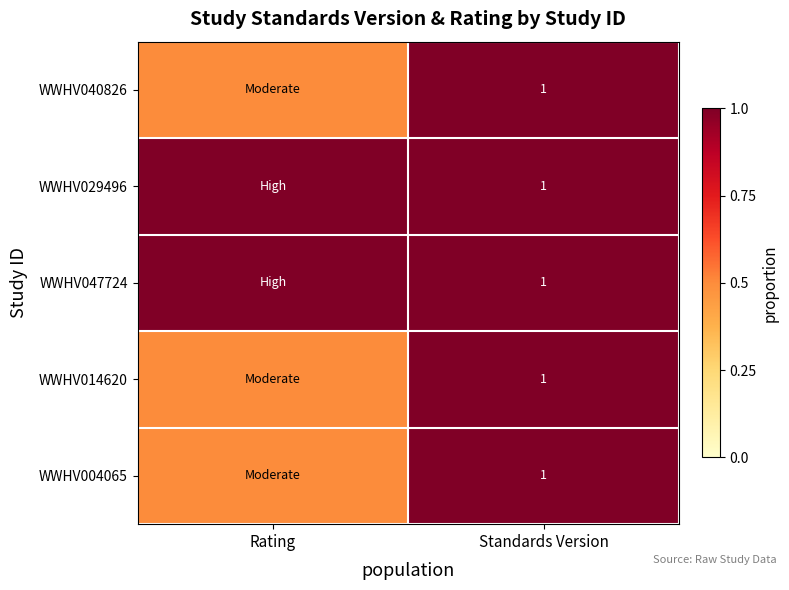

Is it true that WWHV014620 equals 1.0 at Standards Version?

True